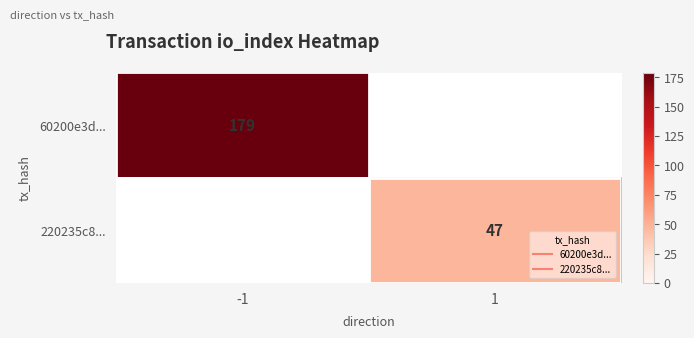

Which category has the highest value in the 60200e3d... series?

-1